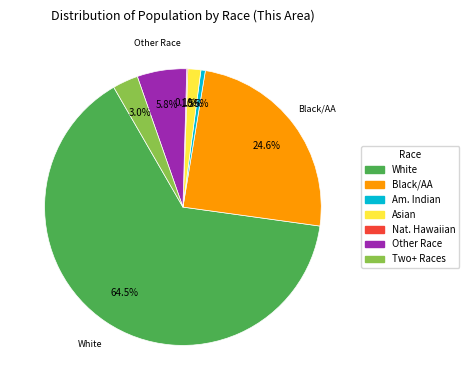

Is there a majority slice in this chart?

Yes